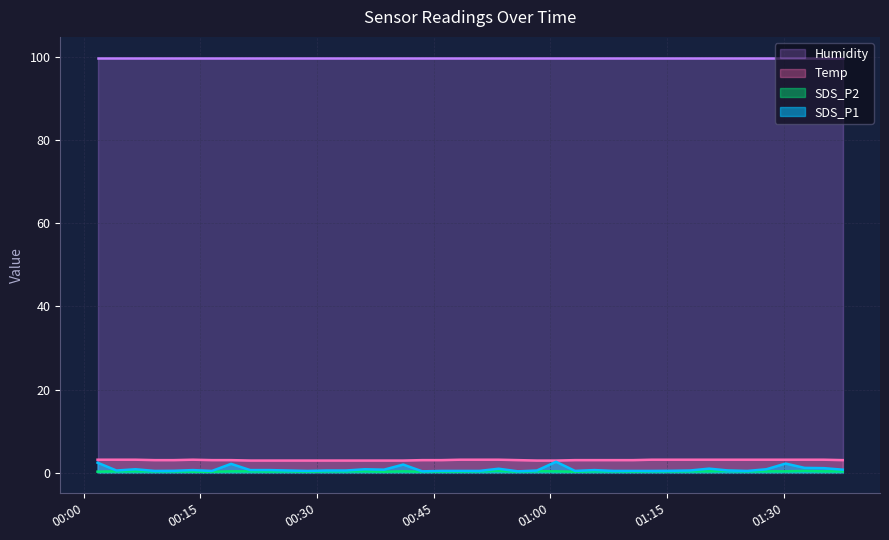

Does the chart have visible grid lines?

Yes